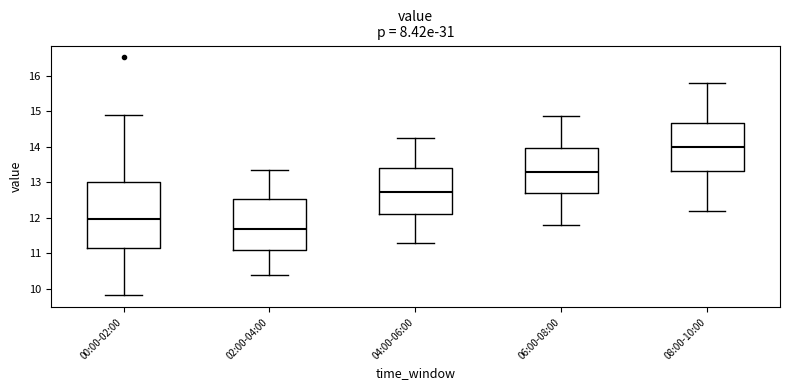

Where is the upper edge of the box for 00:00-02:00 on the y-axis? The values are not printed on the chart, so give them approximately, as read against the axis.

13.0